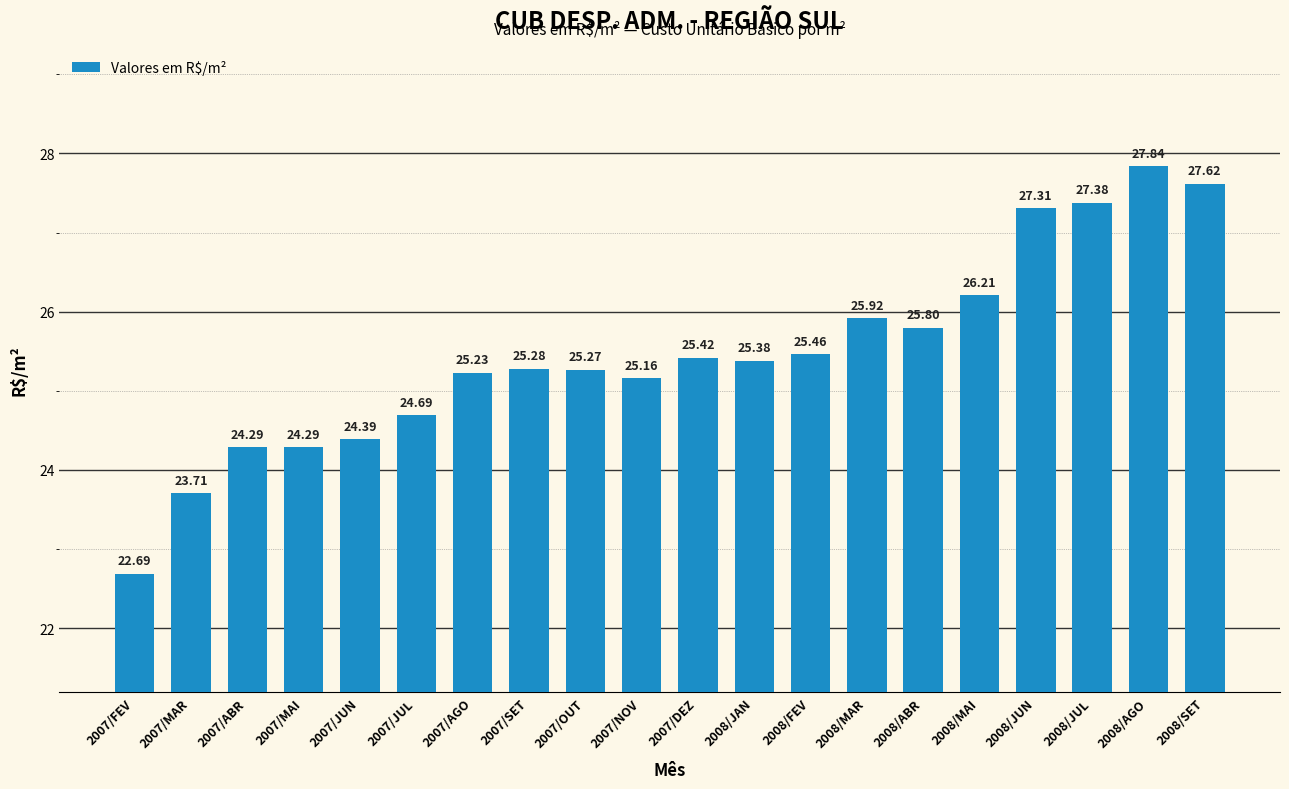

True or false: the data shows 25.4 at 2007/DEZ.

True